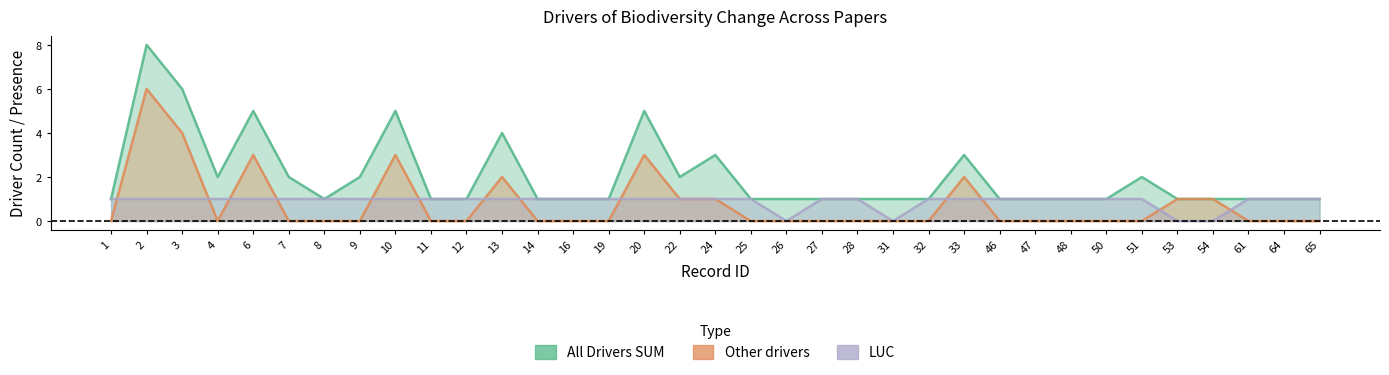

What is the difference between the maximum and minimum values in the All Drivers SUM series?

7